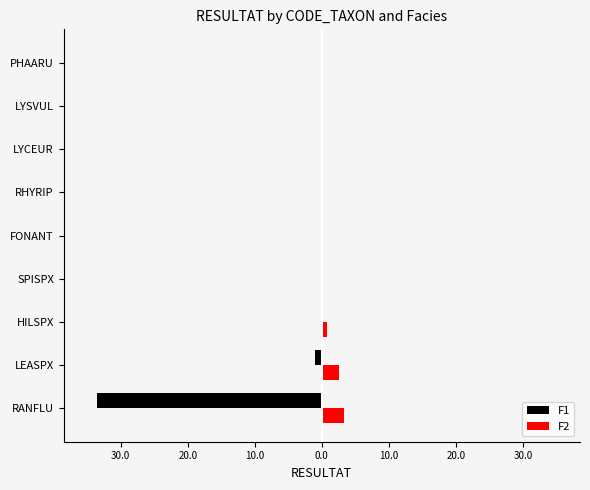

What are all the series names shown in the legend?

F1, F2